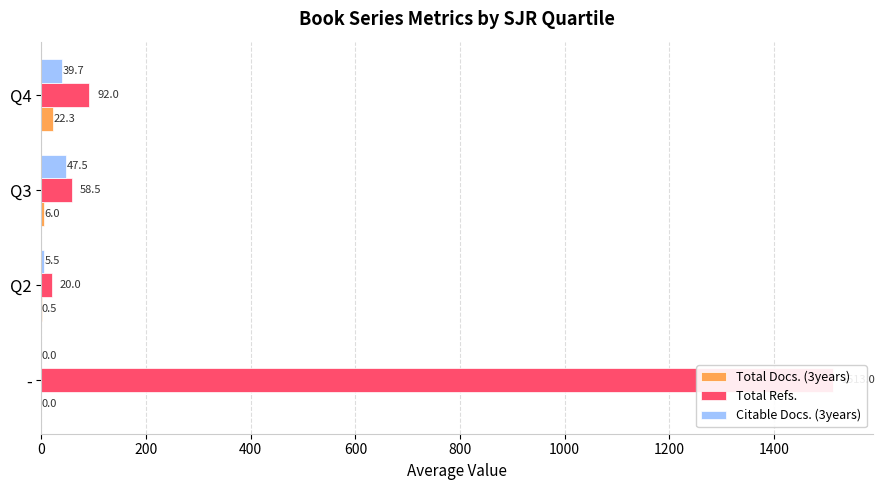

Reading right to left, what are all the values shown in this chart?

Total Docs. (3years): 22.3	6.0	0.5	0.0
Total Refs.: 92.0	58.5	20.0	1513.0
Citable Docs. (3years): 39.7	47.5	5.5	0.0